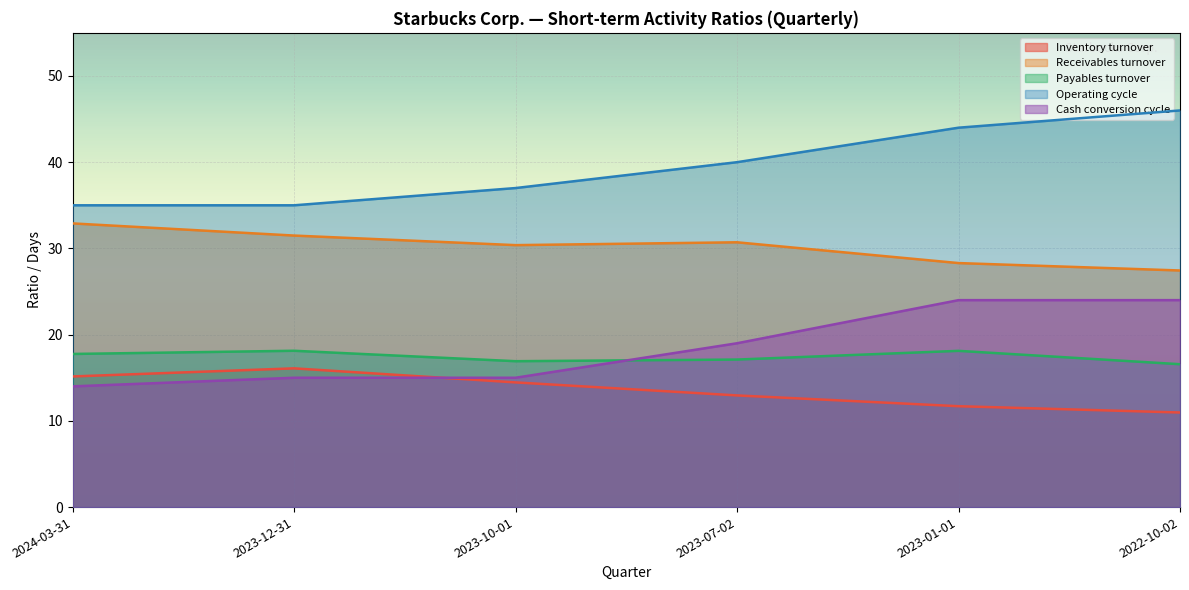

Reading left to right, what are all the values shown in this chart?

Inventory turnover: 15.2	16.1	14.5	12.9	11.7	11.0
Receivables turnover: 32.9	31.5	30.4	30.7	28.3	27.4
Payables turnover: 17.8	18.1	16.9	17.1	18.1	16.6
Operating cycle: 35.0	35.0	37.0	40.0	44.0	46.0
Cash conversion cycle: 14.0	15.0	15.0	19.0	24.0	24.0